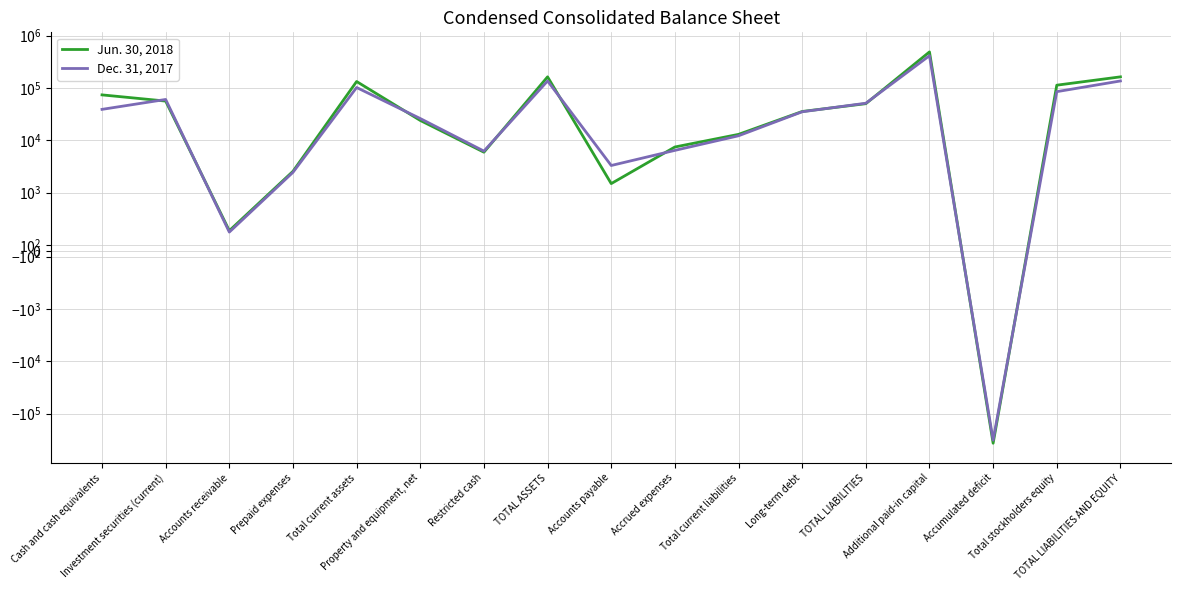

How many interior local valleys does the Jun. 30, 2018 series have?

4